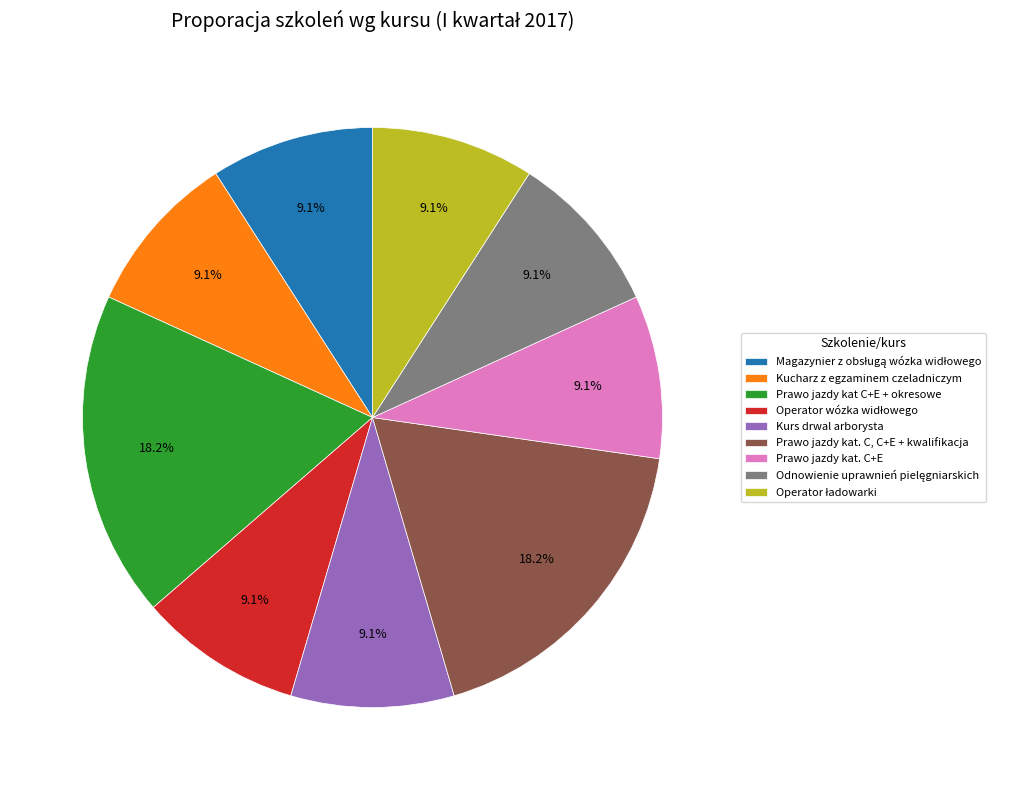

How many slices are in this pie chart?

9